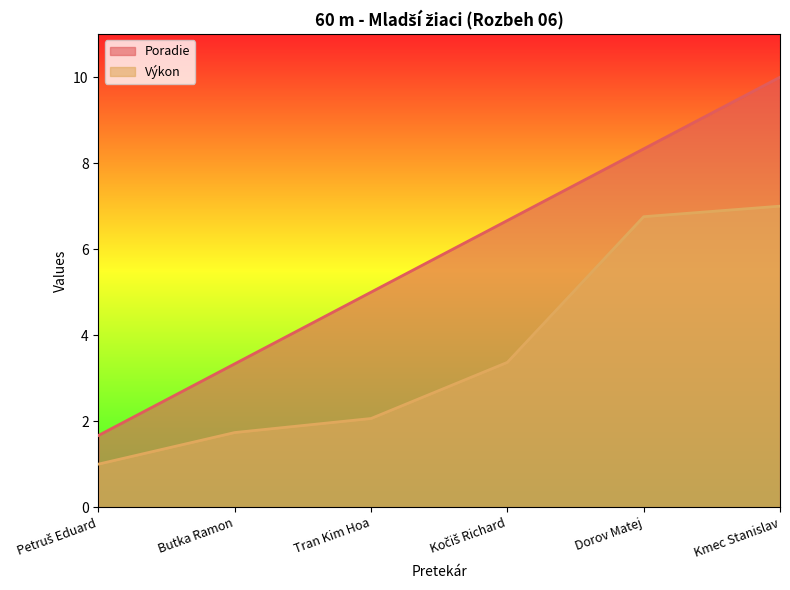

At which category is the sum across all series the highest?

Kmec Stanislav